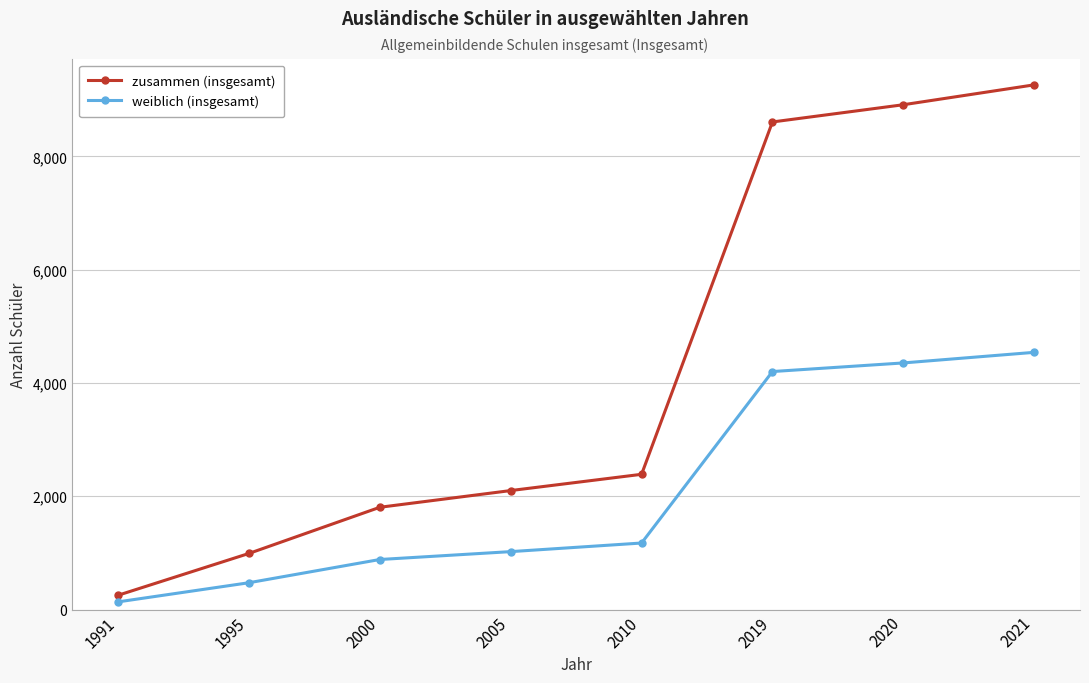

Which series changed the most between 1991 and 2000?

zusammen (insgesamt)